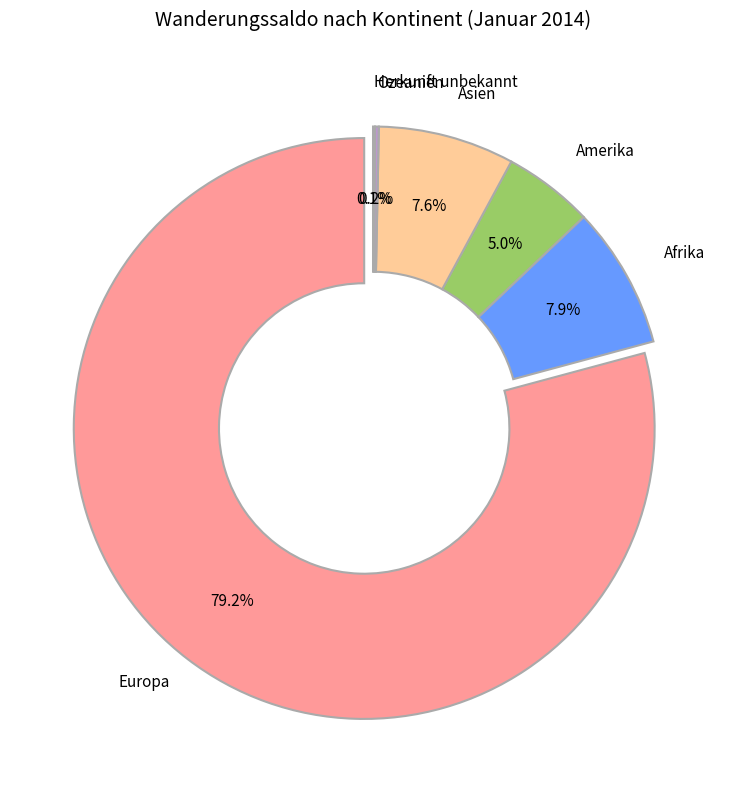

What is the change in value from Ozeanien to Herkunft unbekannt?

-1